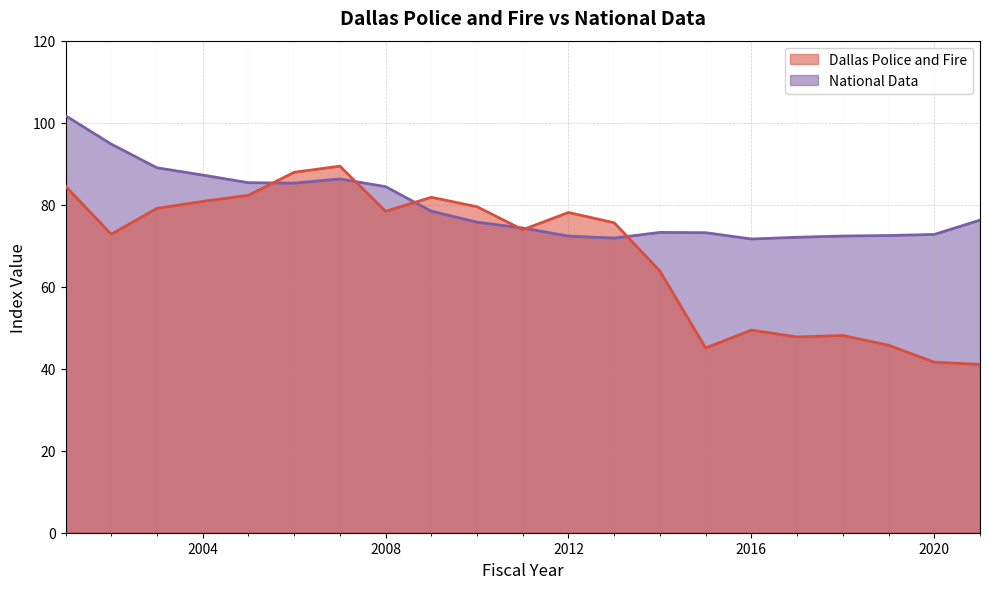

What is the sum of the National Data values at 2001 and 2014?

174.9